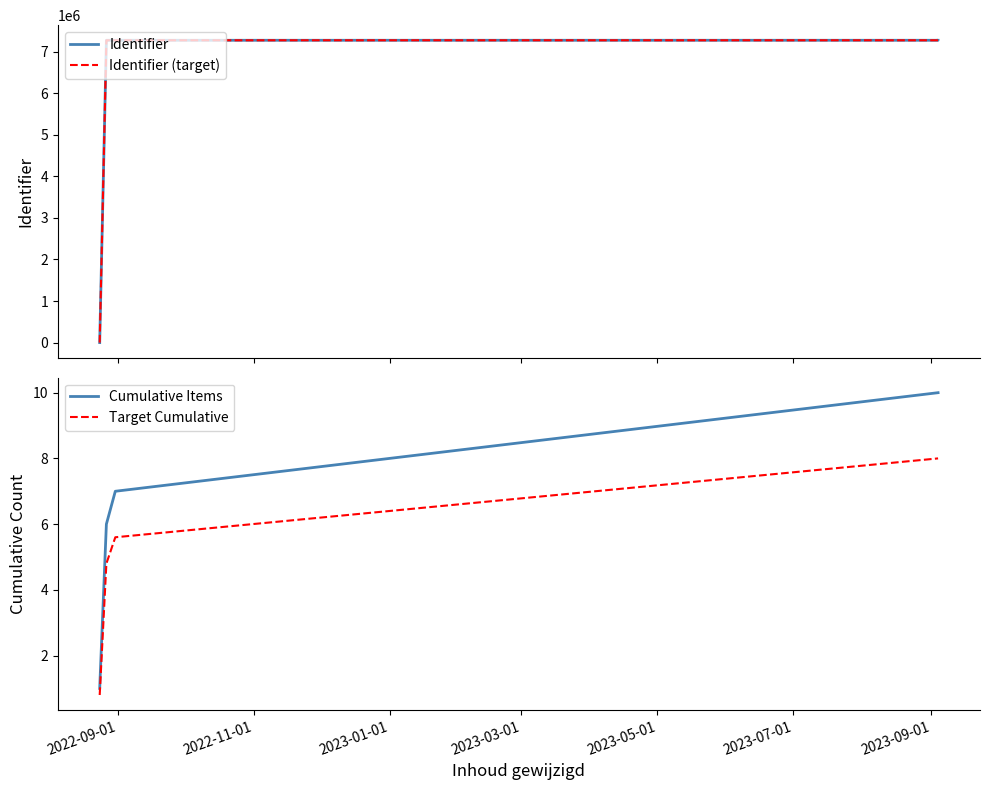

True or false: Identifier (target) and Target Cumulative cross at least once.

True